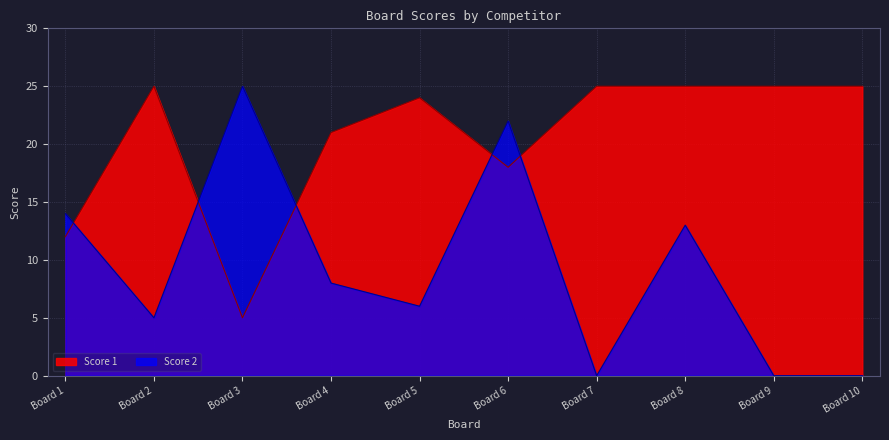

In Score 1, how many points are lower than both neighbors (excluding endpoints)?

2